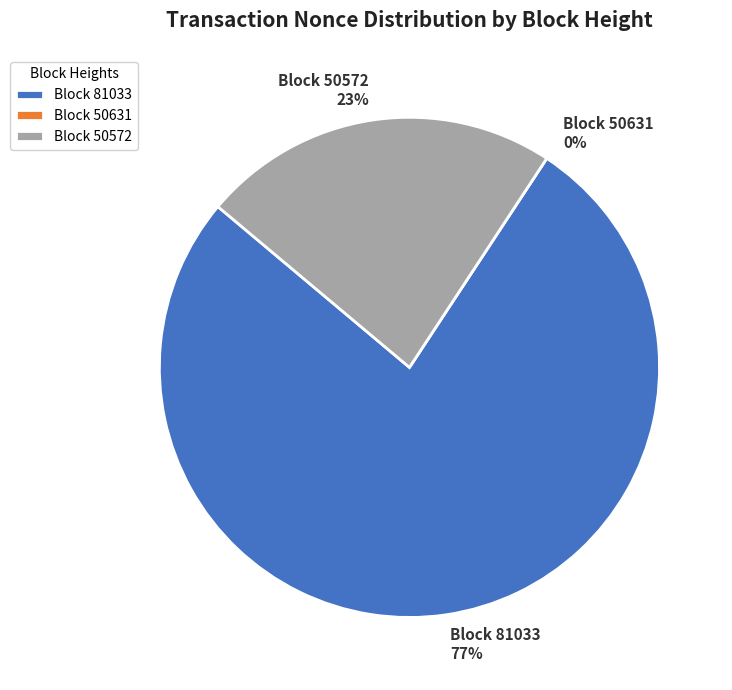

Do 81033 and 50631 together represent more than half of the pie?

Yes